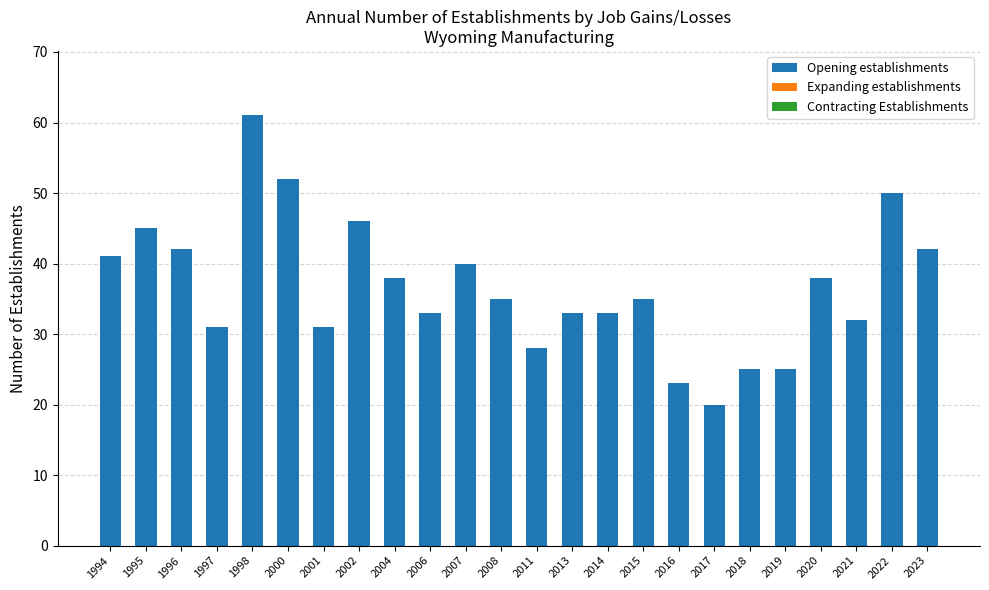

What is the change in value from 2001 to 2013?

+2